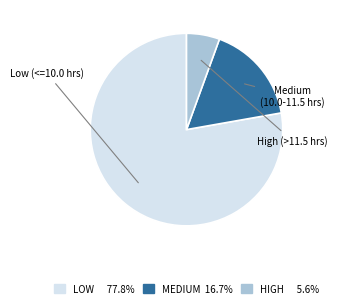

Does any single category account for the majority?

Yes